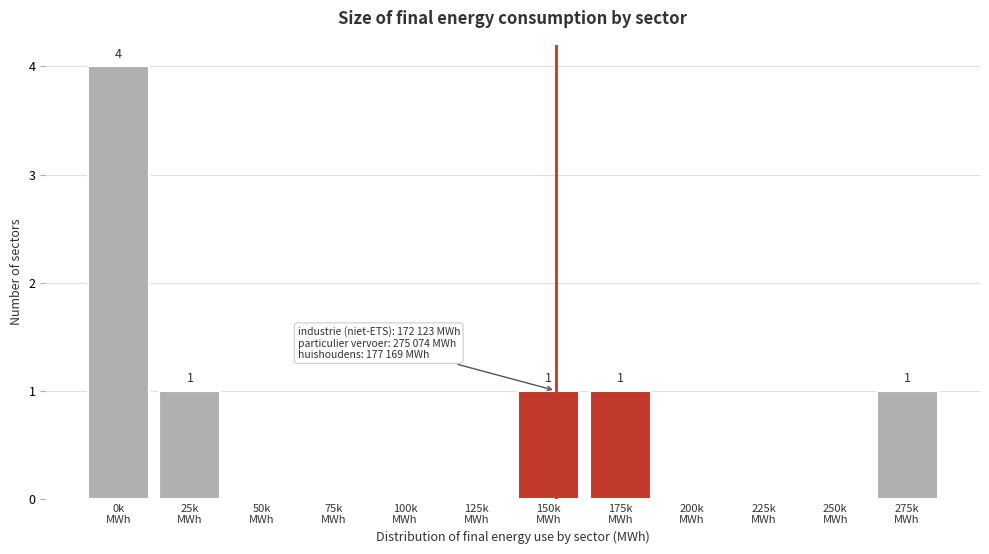

What is the greatest value displayed?

4